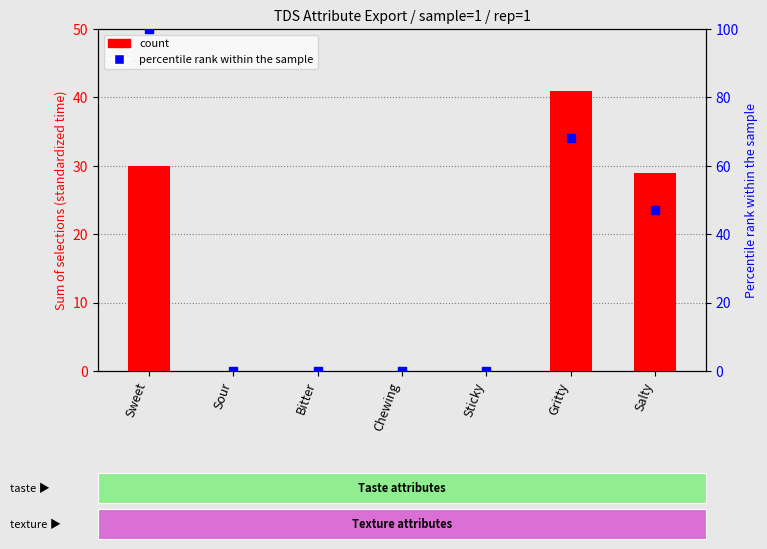

At how many categories does at least one series exceed 92?

1